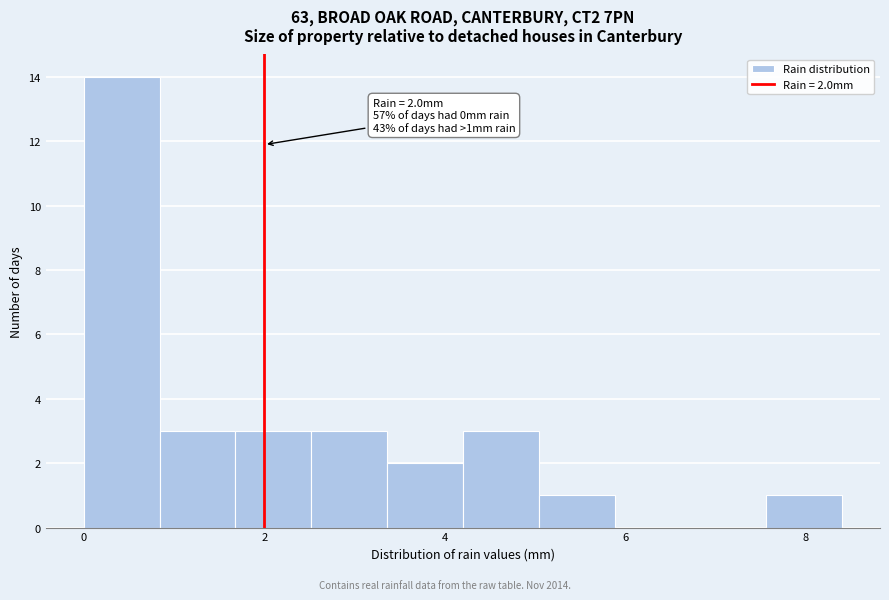

Which range on the x-axis has the tallest bar?

0.00 to 0.84